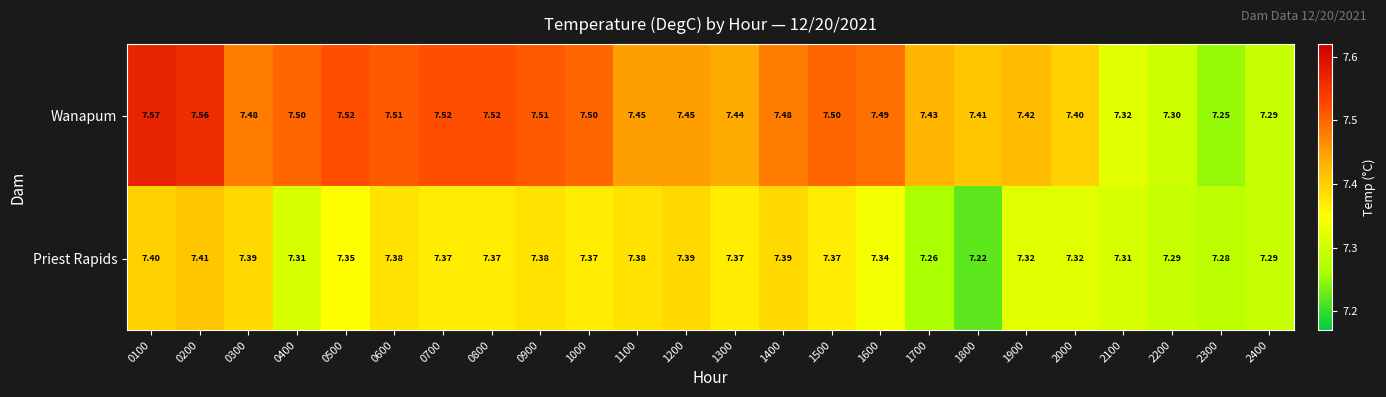

Which series has the largest total across all categories?

Wanapum